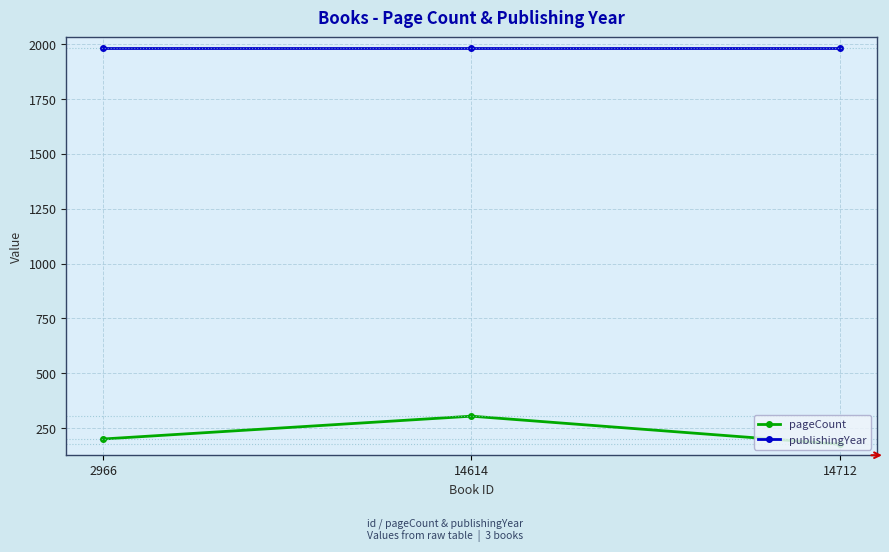

Reading right to left, list all the values displayed in this chart.

pageCount: 14712=176	14614=304	2966=200
publishingYear: 14712=1981	14614=1981	2966=1981